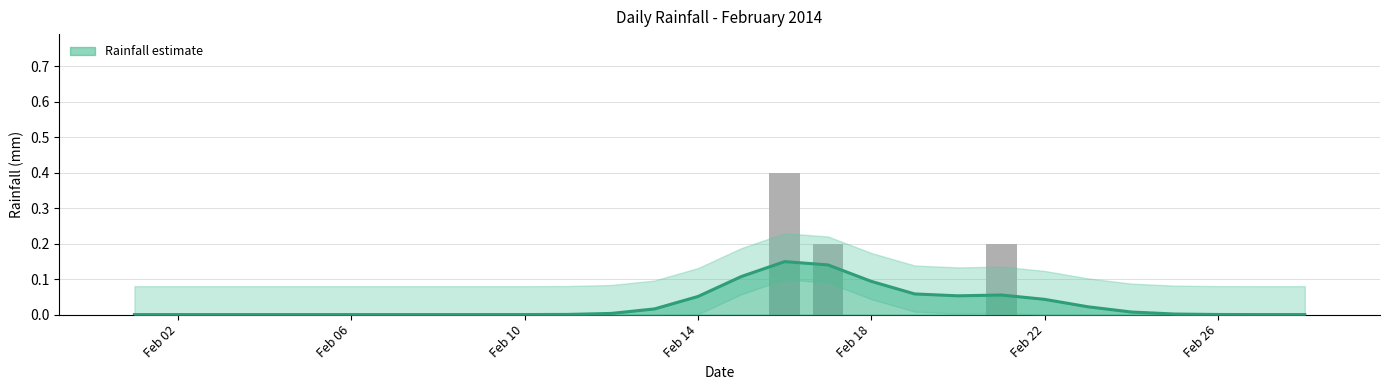

Are the bars horizontal?

No